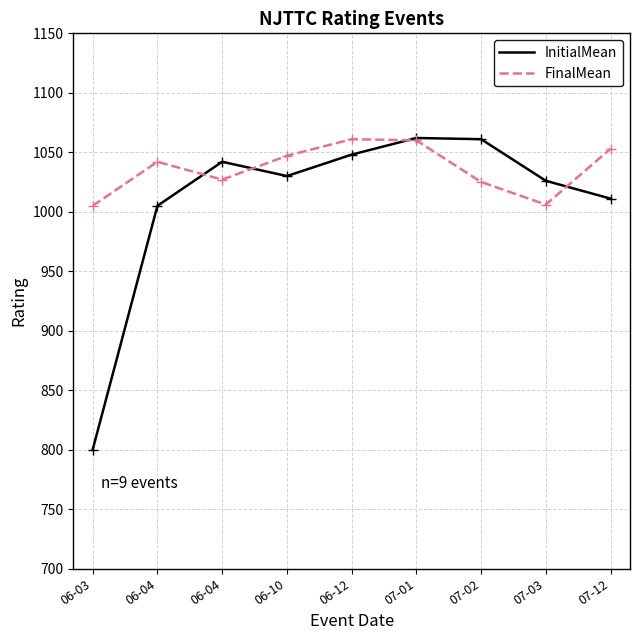

How many lines are shown in the chart?

2